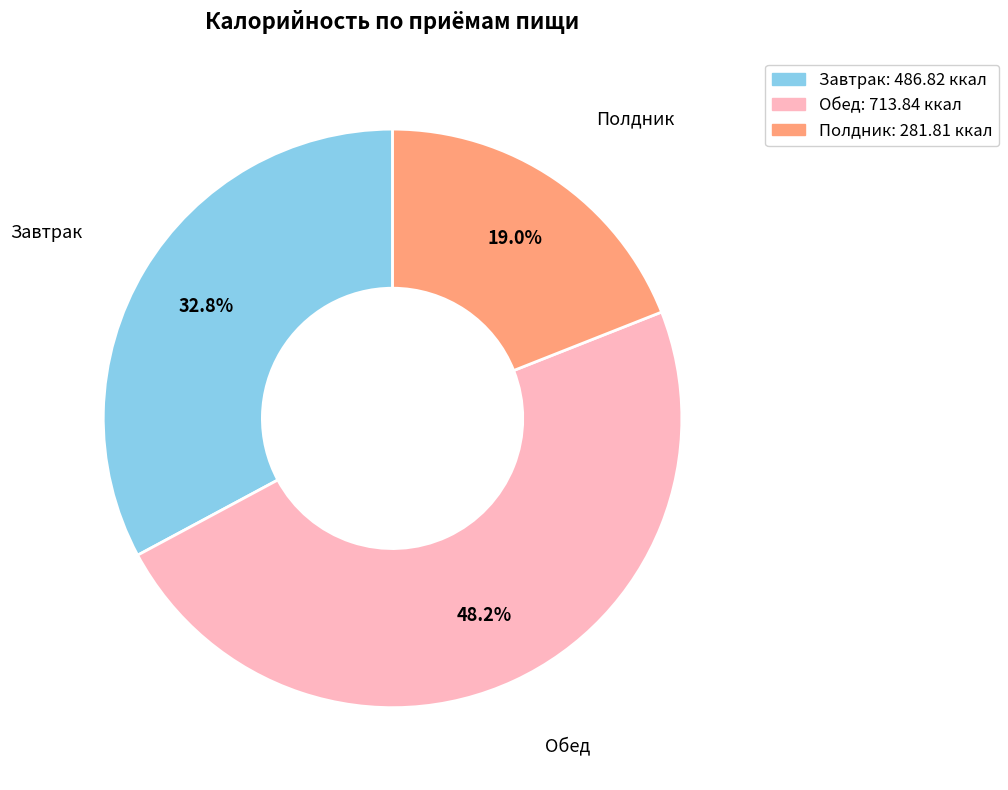

Approximately how many times larger is the value at Полдник compared to Завтрак?

0.6